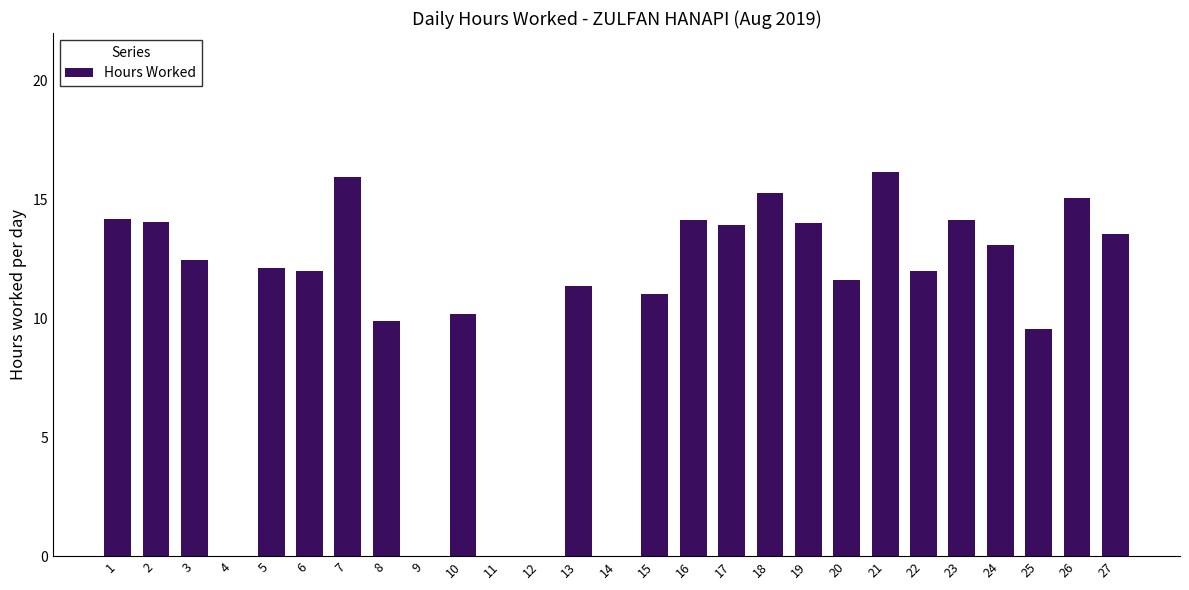

Count the number of data series in this chart.

1